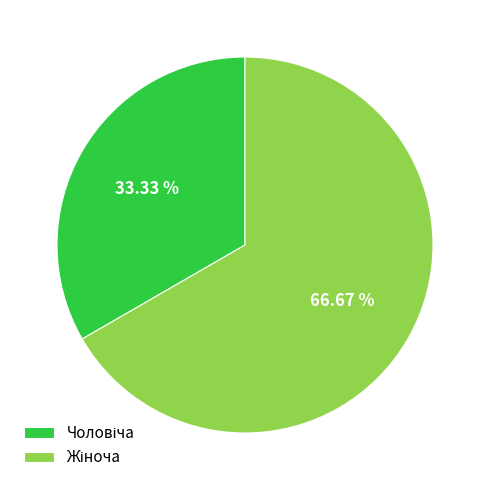

Does any single category account for the majority?

Yes